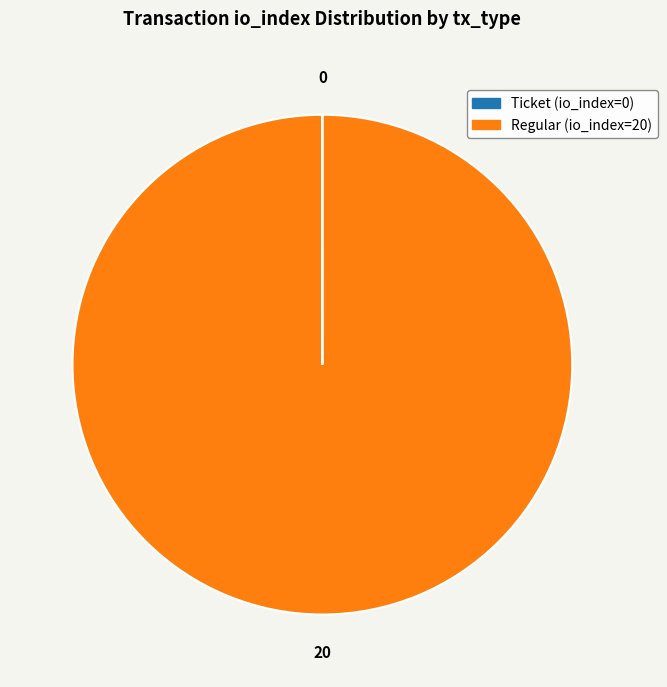

What is the largest slice in the pie chart?

Regular (io_index=20)